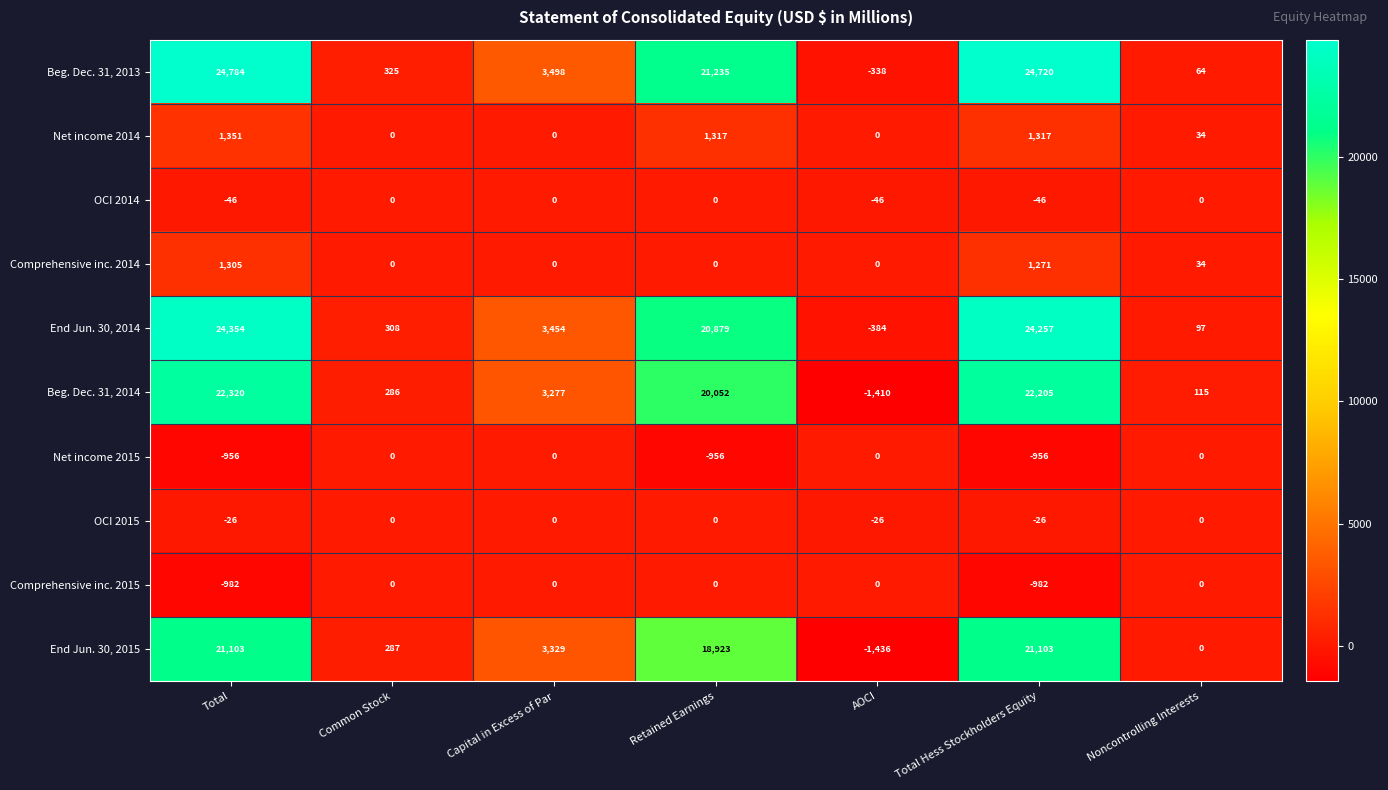

At which category is the sum across all series the highest?

Total